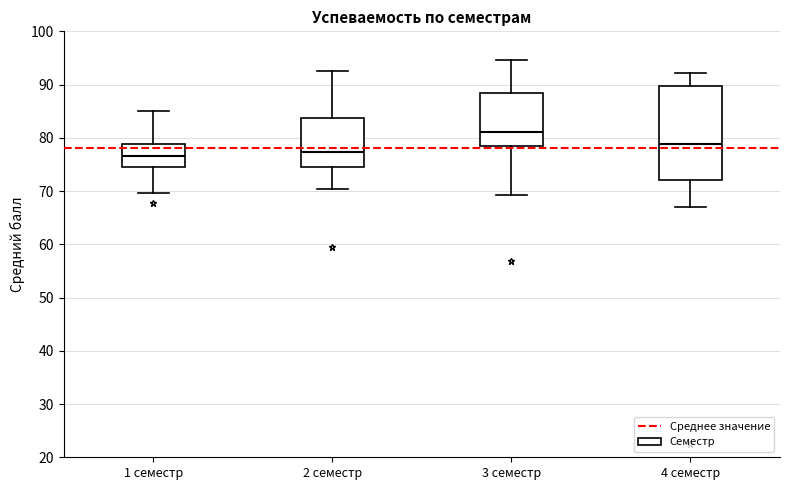

Where is the lower edge of the box for 4 семестр on the y-axis? The values are not printed on the chart, so give them approximately, as read against the axis.

72